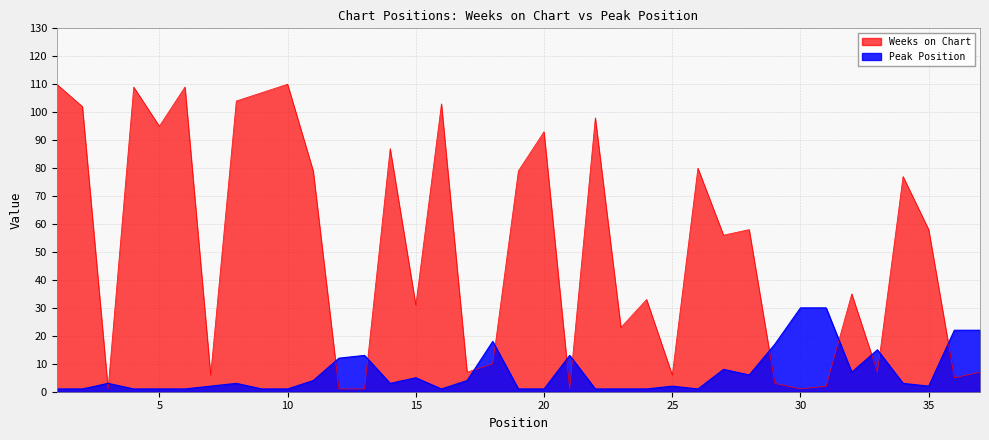

The value of Weeks on Chart at 28 is 58. True or false?

True